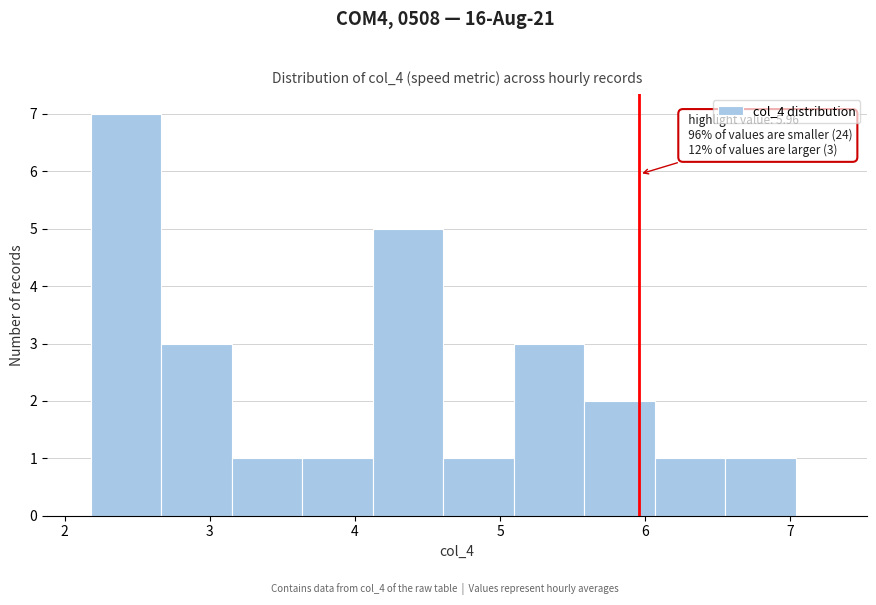

Over which range of the x-axis is the bar tallest?

2.2 to 2.7